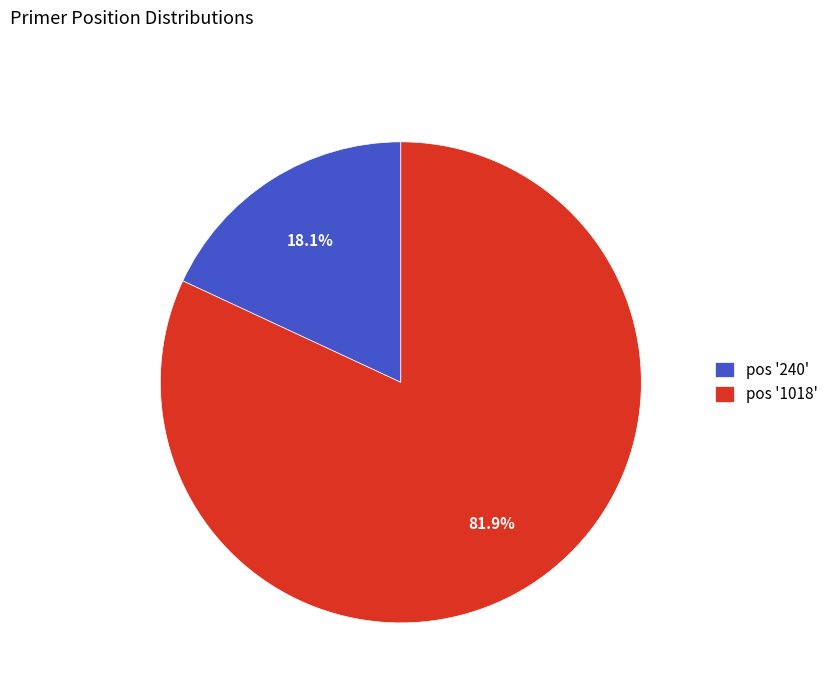

Which category has the biggest portion of the pie?

pos '1018'